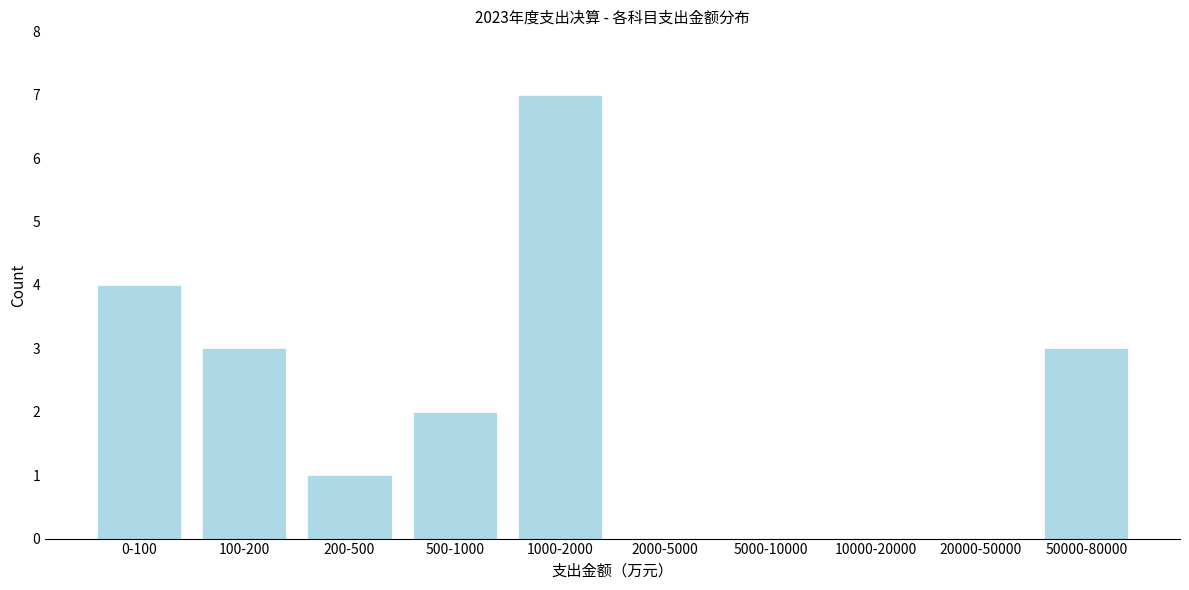

Reading left to right, what are all the values shown in this chart?

0-100=4	100-200=3	200-500=1	500-1000=2	1000-2000=7	2000-5000=0	5000-10000=0	10000-20000=0	20000-50000=0	50000-80000=3